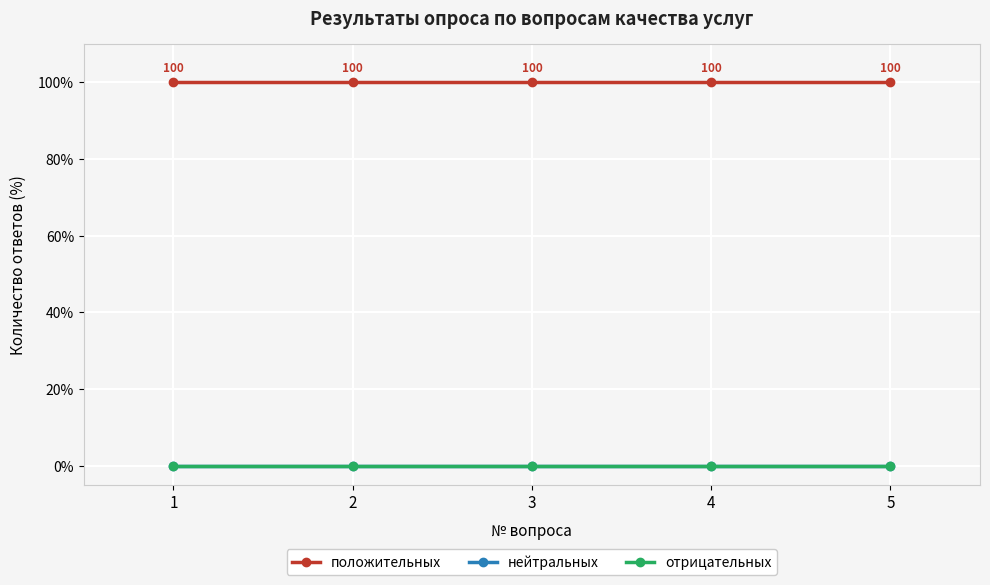

The положительных series shows 58 at 4. True or false?

False